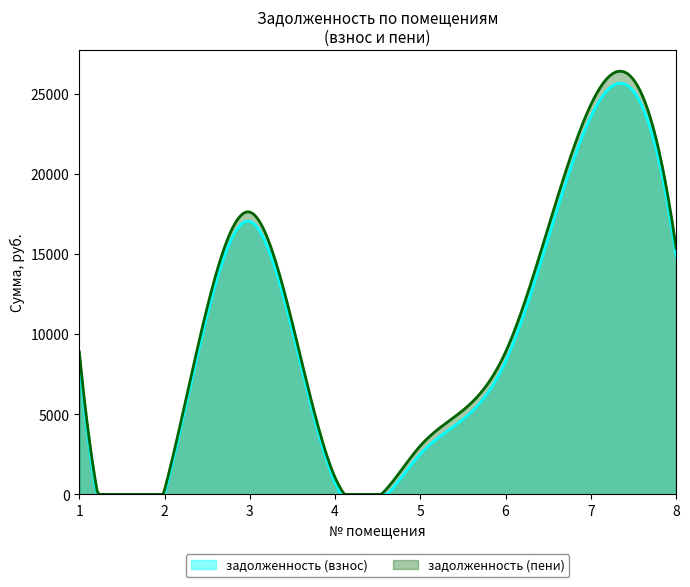

What value does the задолженность (пени) series have at 8?

15357.9